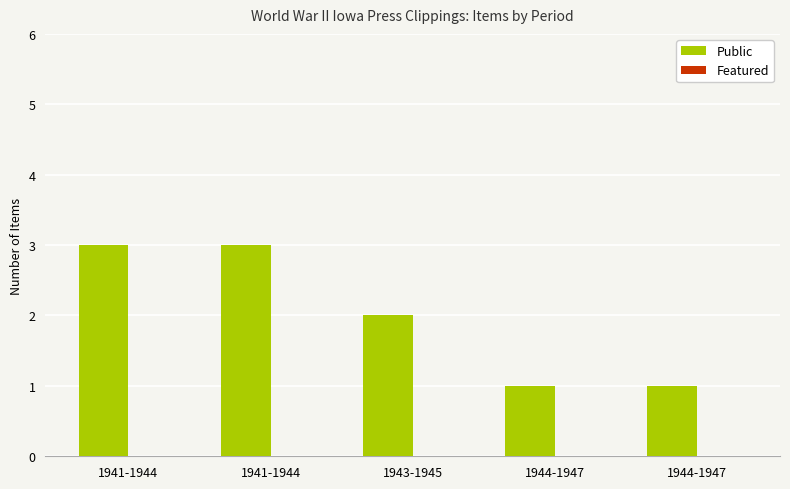

How many bars are there in total?

5